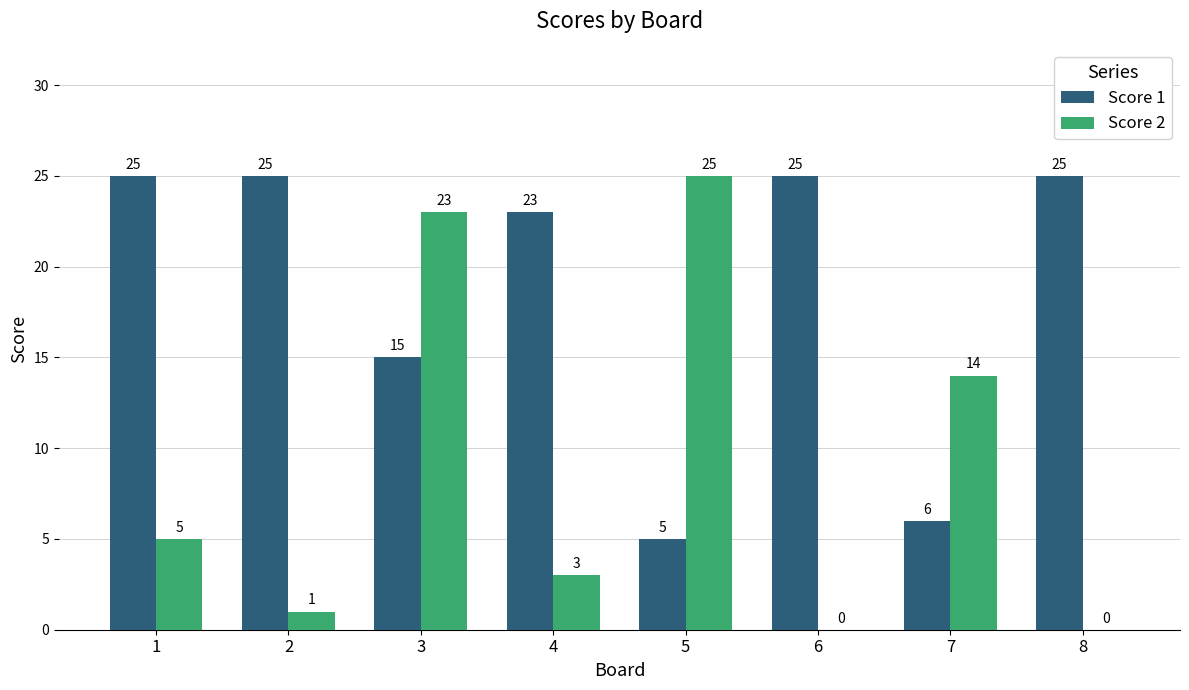

What is the maximum value for Score 1?

25